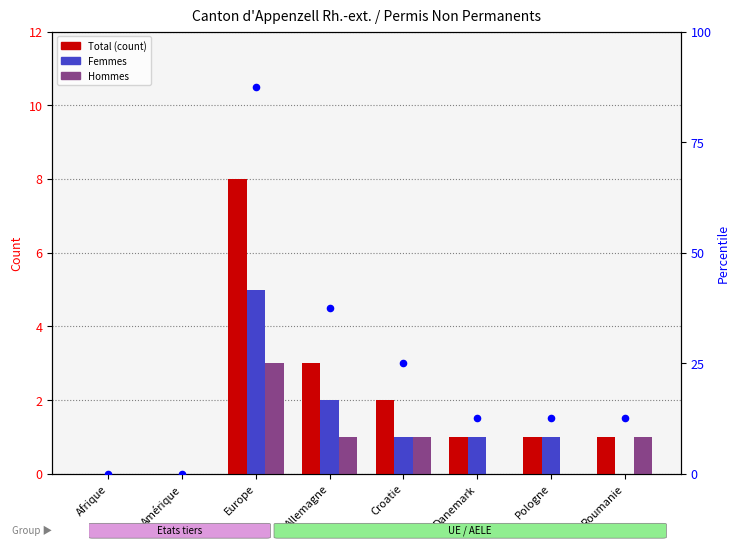

Is the value of Femmes at Amérique greater than the value of percentile rank within the sample at Danemark?

No